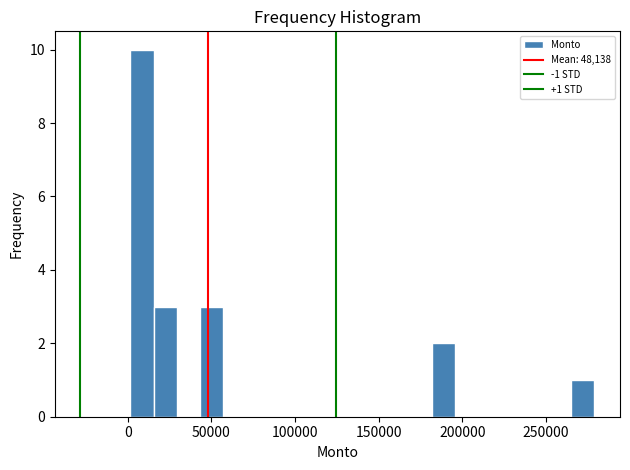

Around what value on the x-axis is the tallest bar? Give the approximate position of its centre, as read against the axis.

10000